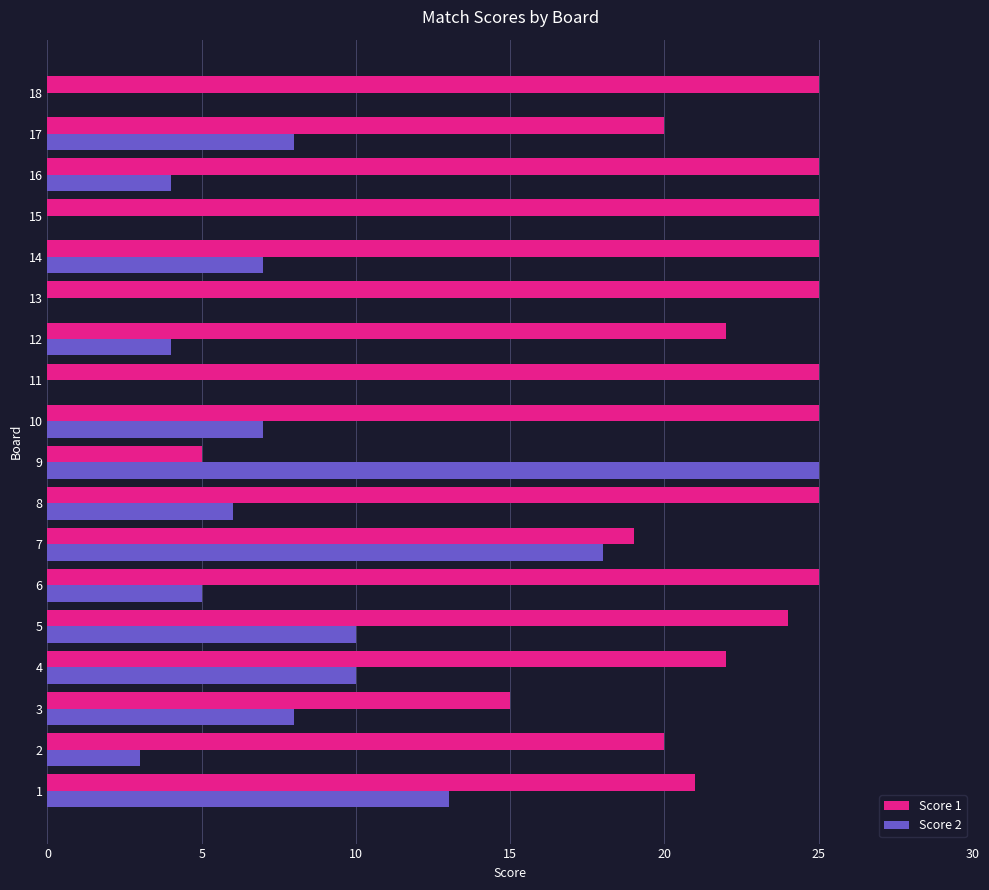

What is the sum of all Score 1 values?

393